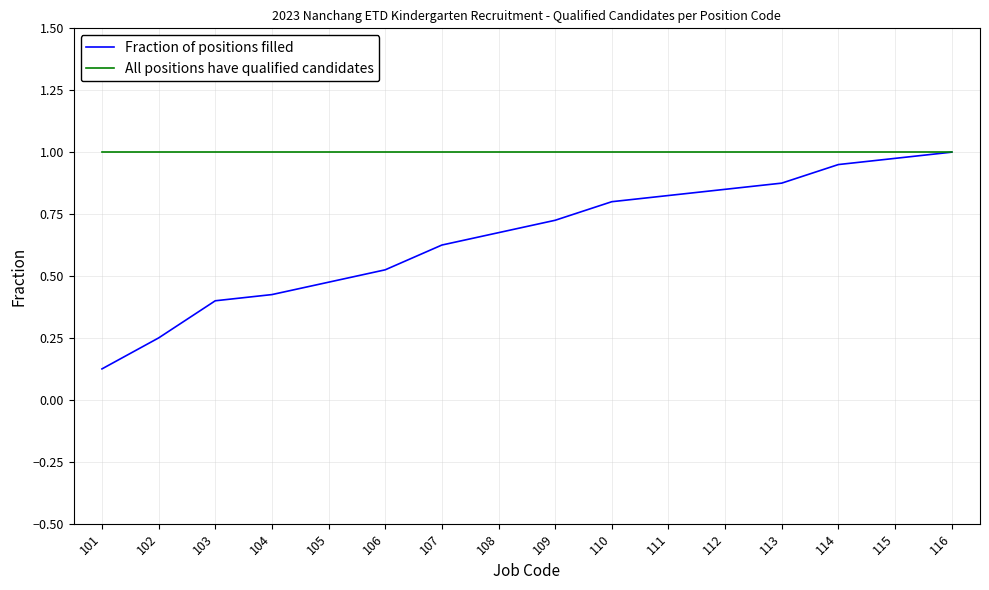

At 109, list the series in order from smallest to largest.

Fraction of positions filled, All positions have qualified candidates